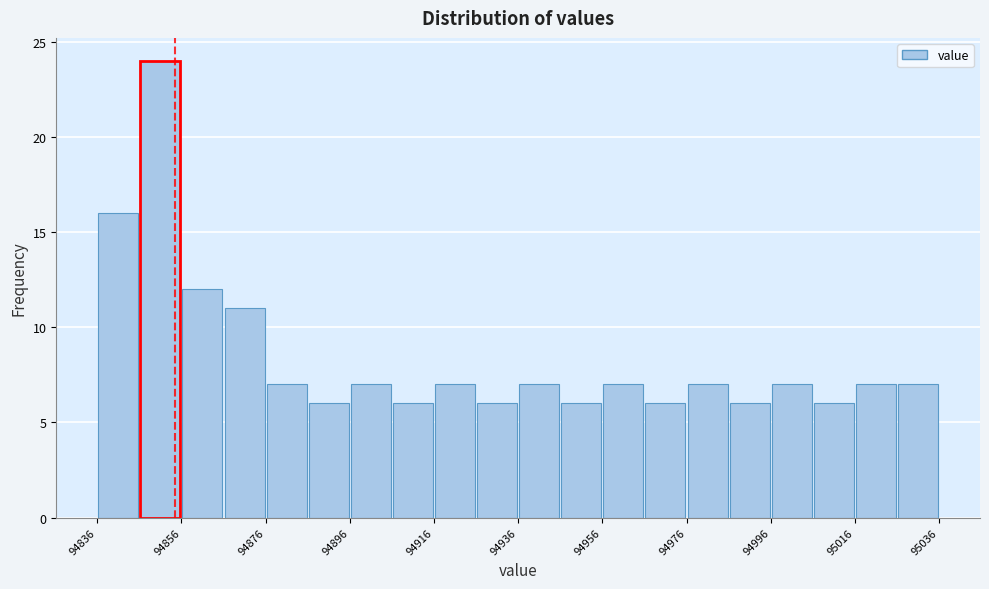

What is the height of the bar covering 94936 to 94946 on the x-axis? Neither the bar edges nor the heights are printed on the chart, so give them approximately, as read against the axes.

7